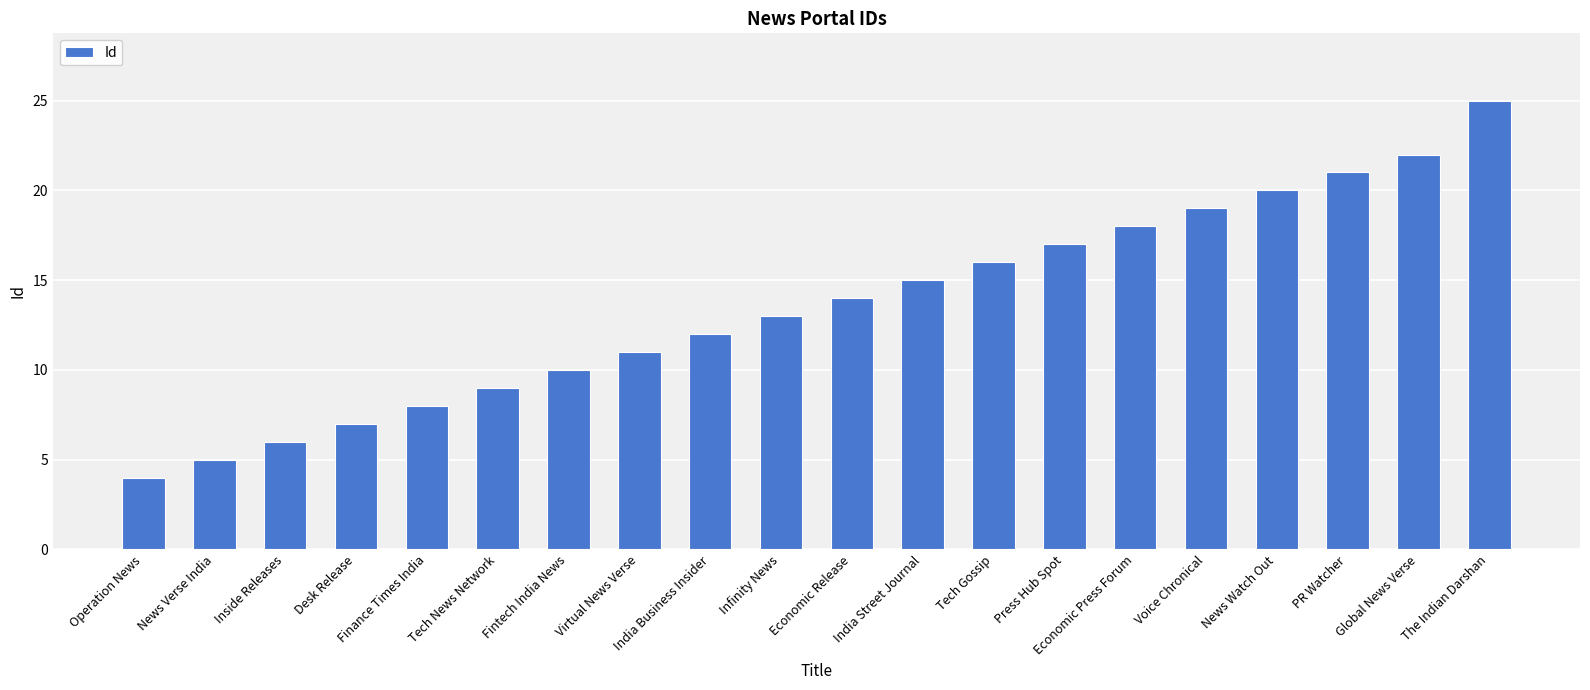

What is the sum of all values?

272